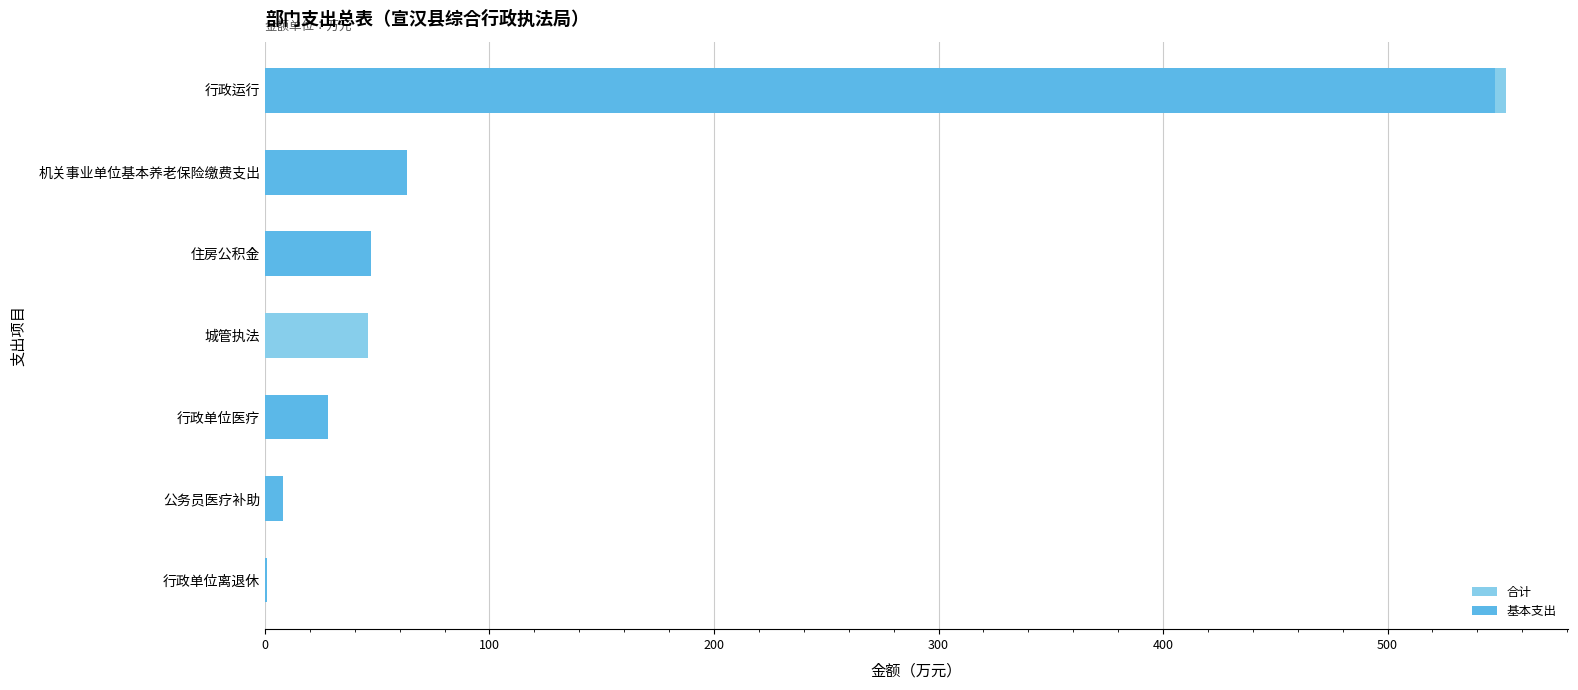

What is the average value of the 基本支出 series?

99.4